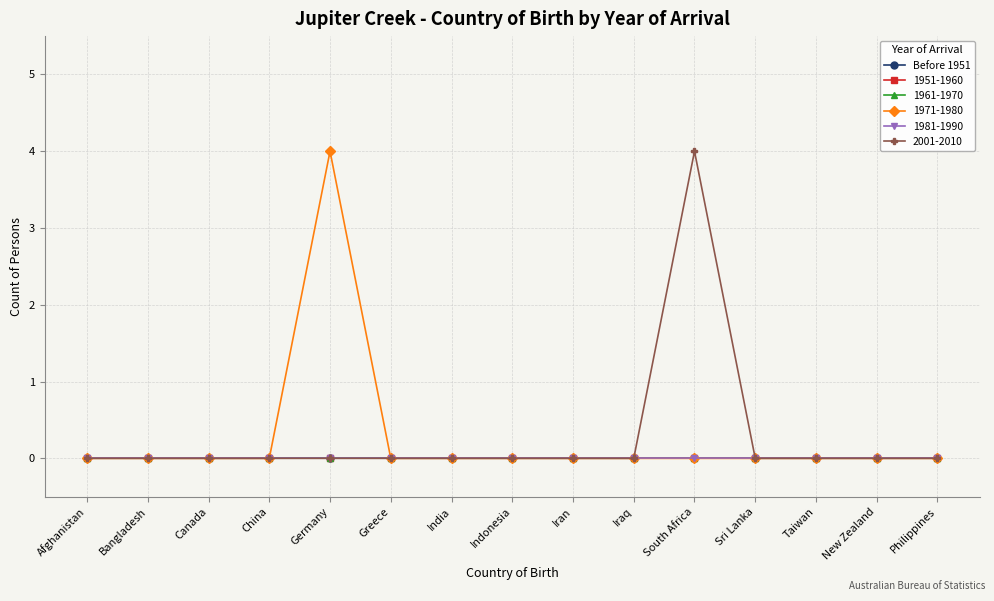

Does the chart have visible grid lines?

Yes